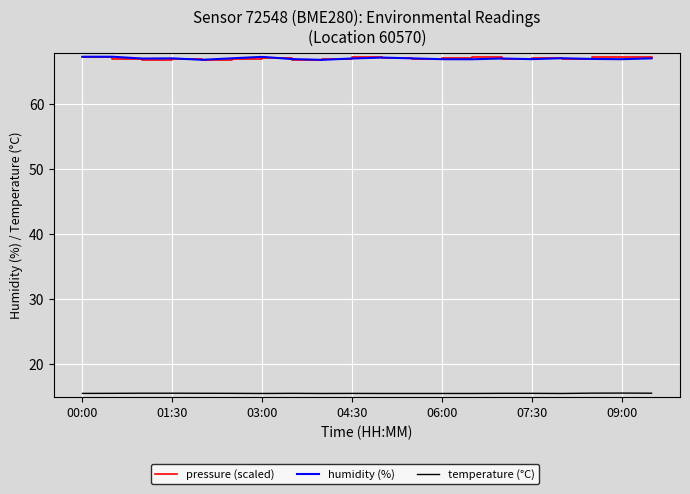

What is the lowest value of the temperature (°C) series?

15.4